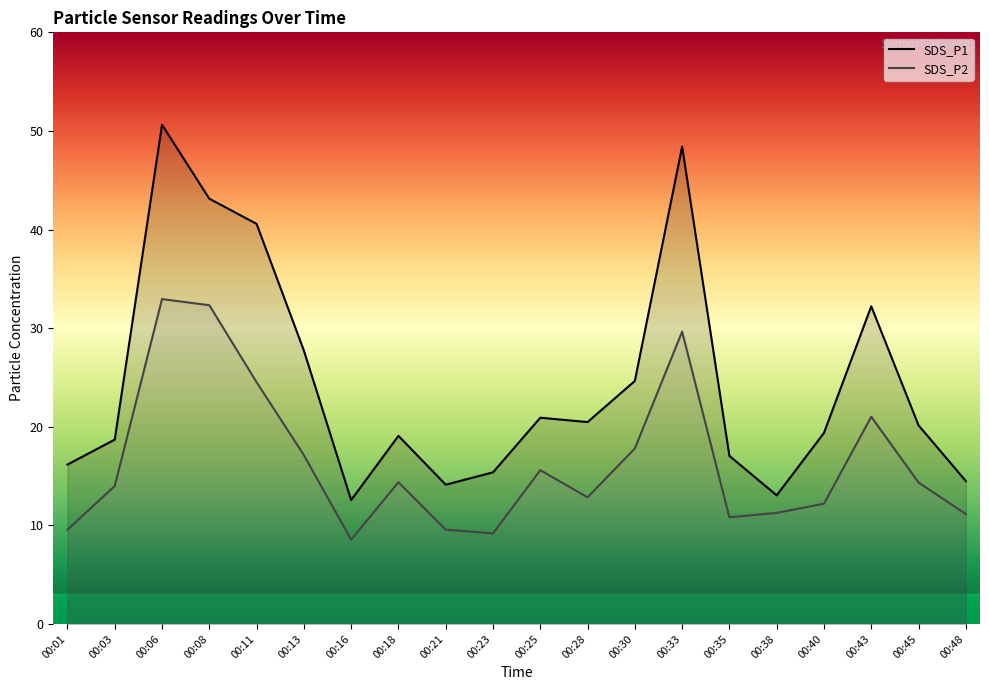

The value of SDS_P1 at 00:18 is 11.0. True or false?

False